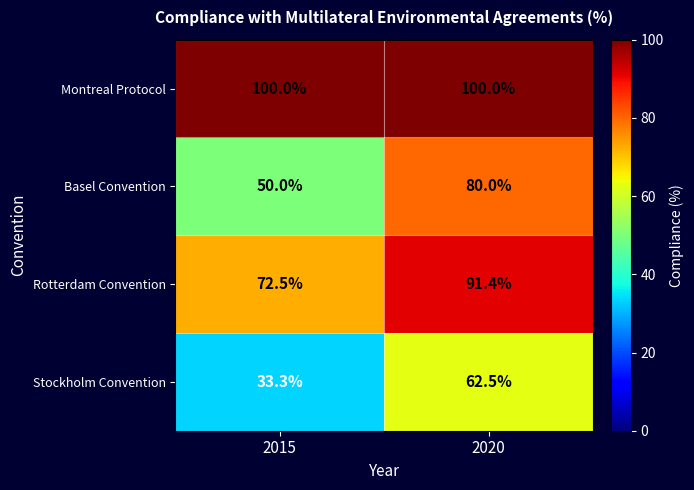

At which category is the sum across all series the highest?

2020